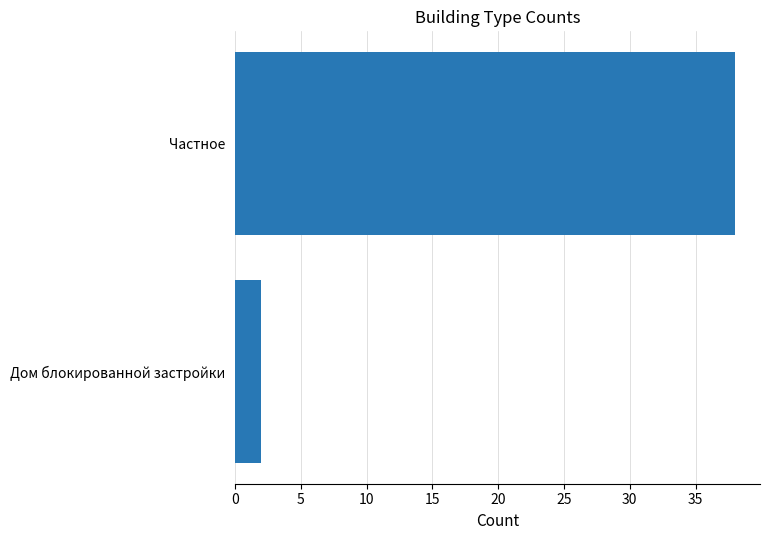

Between Частное and Дом блокированной застройки, which is larger?

Частное